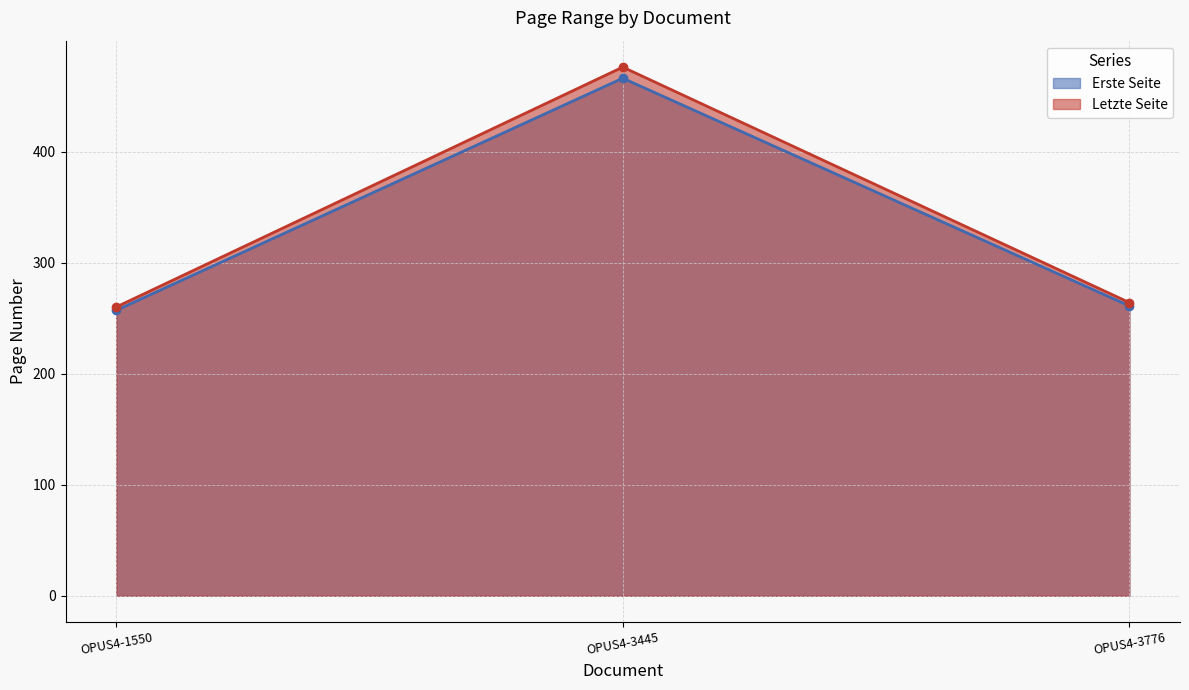

Between OPUS4-3445 and OPUS4-3776, which series saw the biggest shift?

Letzte Seite